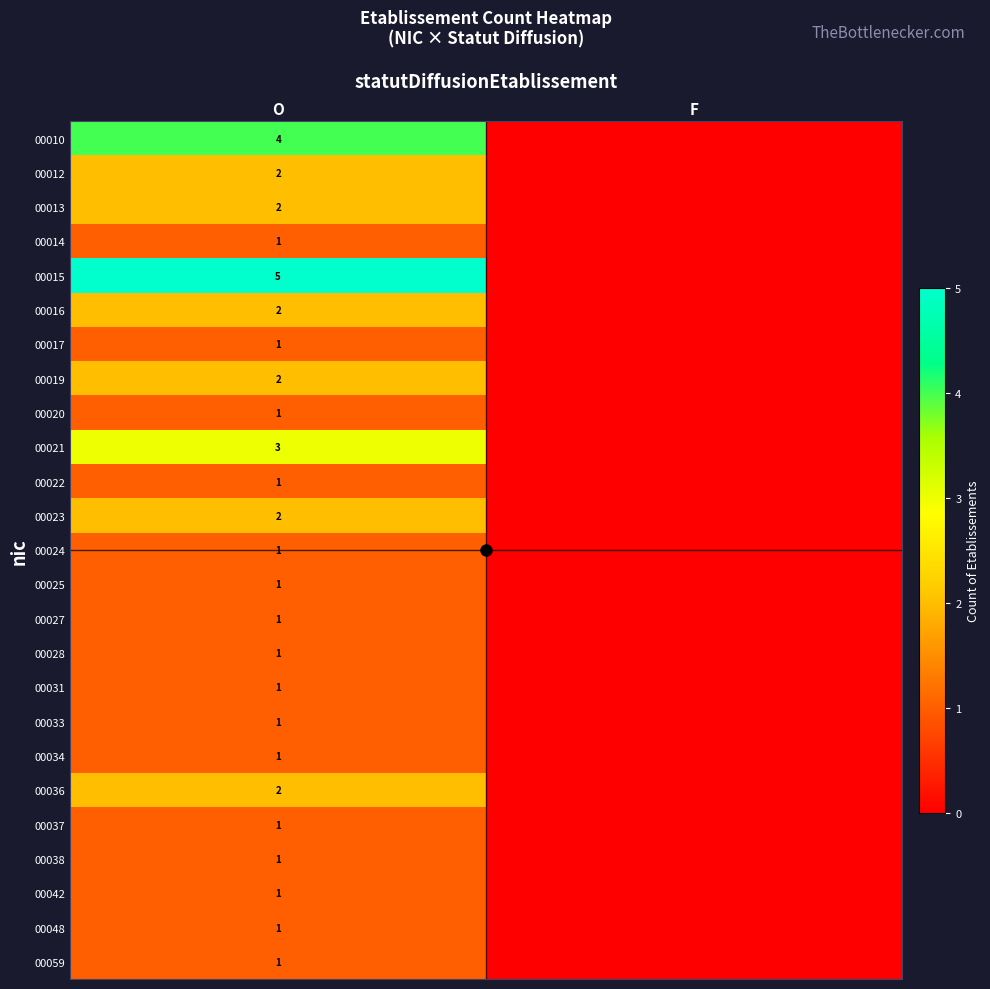

Which category has the highest value across all series?

O